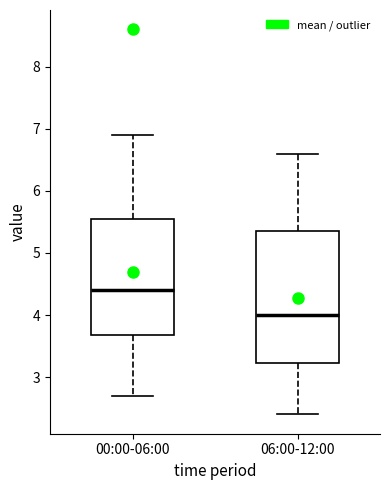

Reading left to right, read every box against the y-axis: the position of its median line, the range the box covers, and the ends of its whiskers. The values are not printed on the chart, so give them approximately, as read against the axis.

00:00-06:00: median 4.4, box 3.7 to 5.6, whiskers 2.7 to 6.9
06:00-12:00: median 4.0, box 3.2 to 5.4, whiskers 2.4 to 6.6